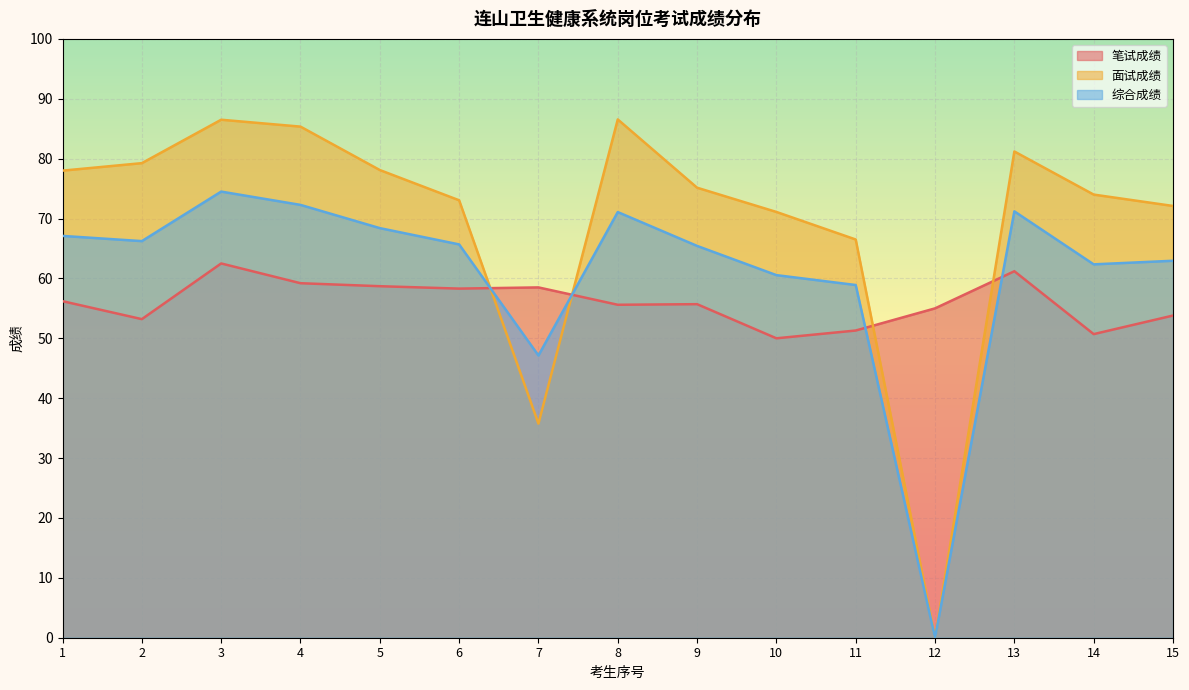

What is the lowest value of the 笔试成绩 series?

50.0